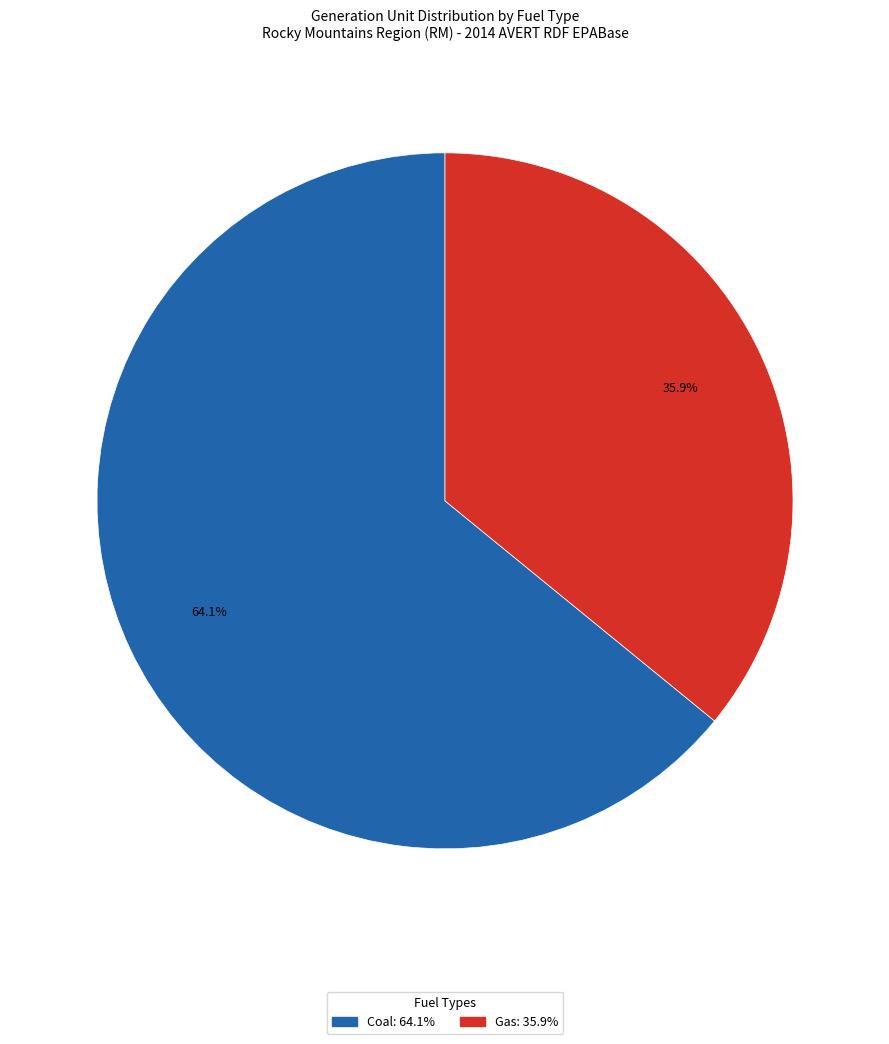

Is there any slice that represents more than half of the pie?

Yes